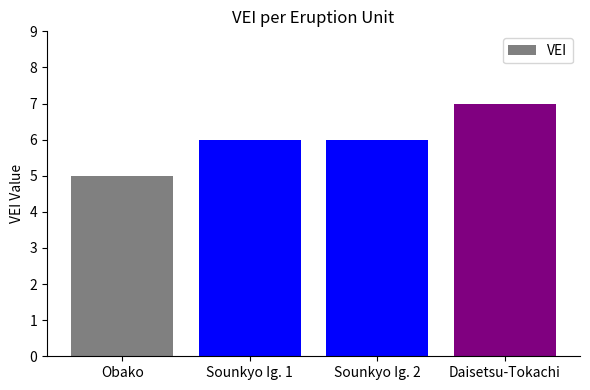

What is the sum of the values at Sounkyo Ig. 1 and Sounkyo Ig. 2?

12